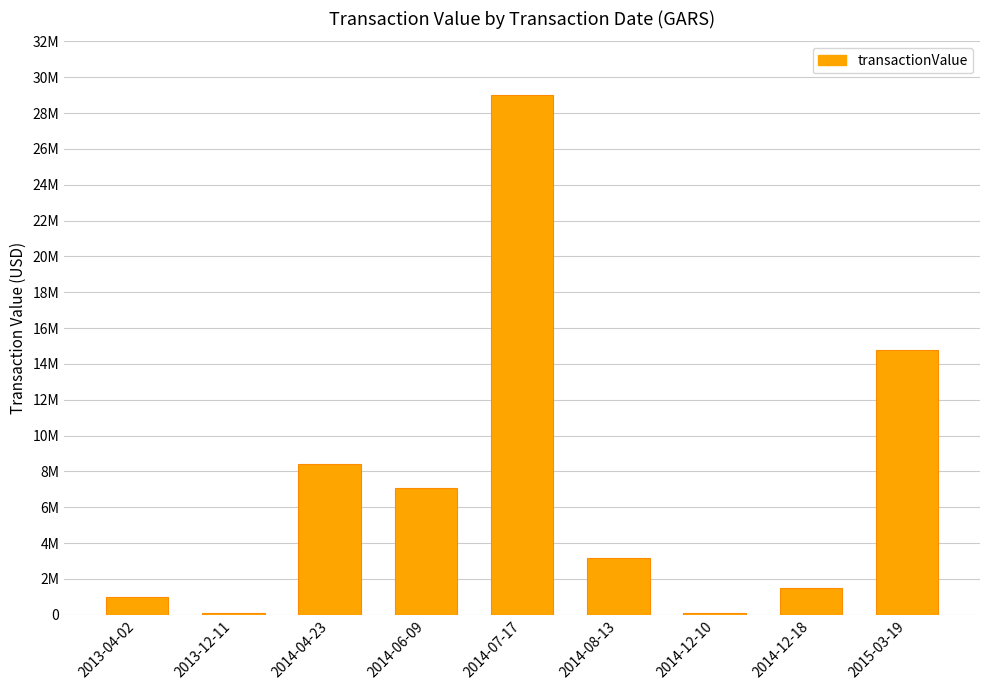

What is the change in value from 2014-12-10 to 2014-12-18?

+1366240